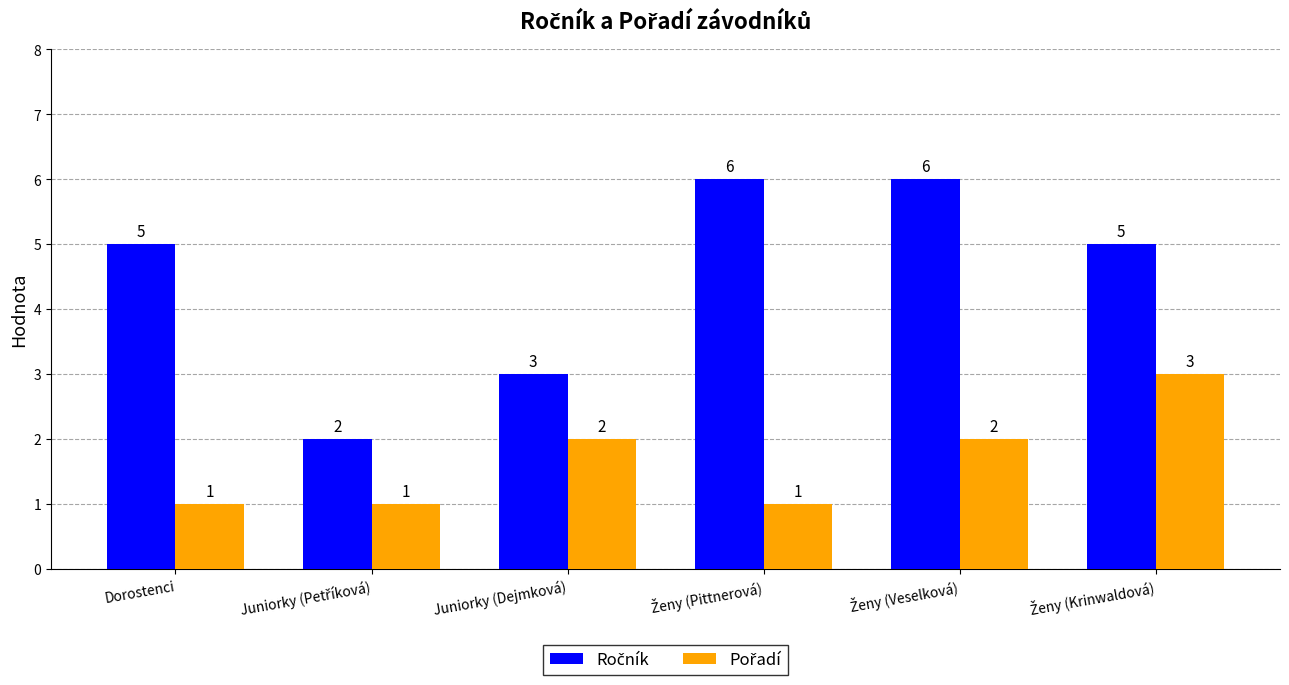

How many categories are shown in the chart?

6